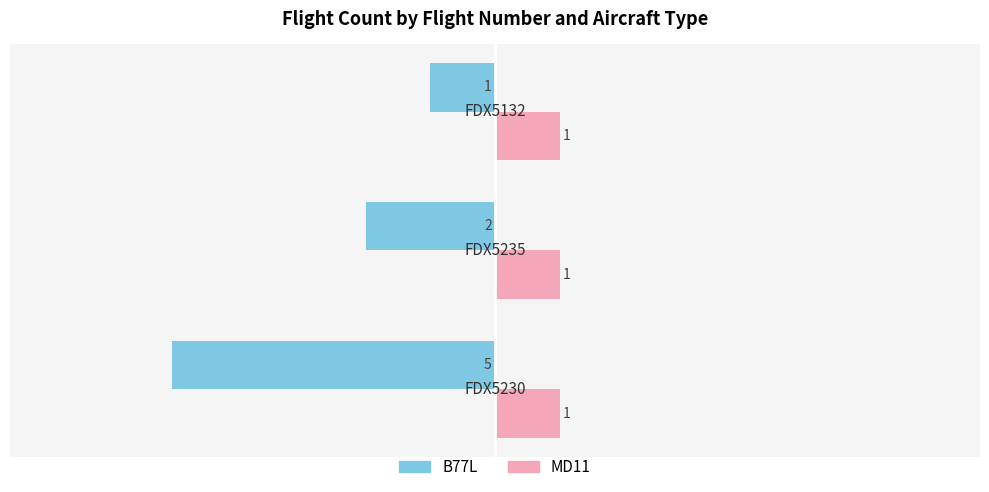

Which series has the largest total across all categories?

MD11